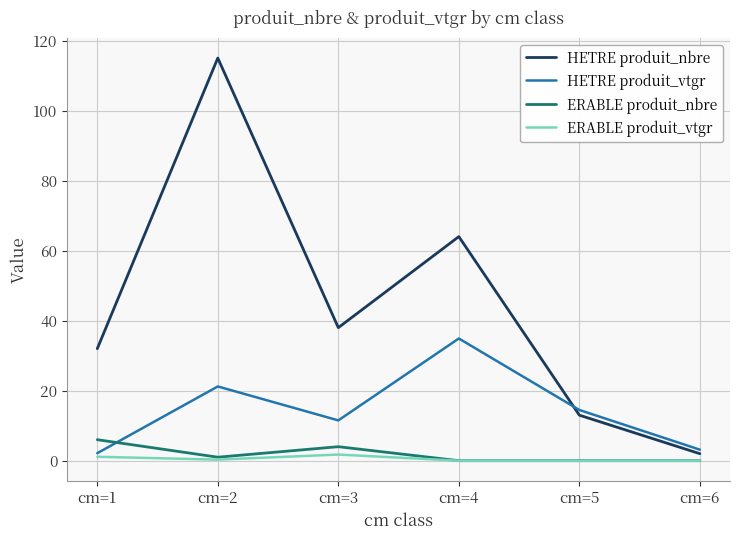

Which series has the widest spread of values?

HETRE produit_nbre